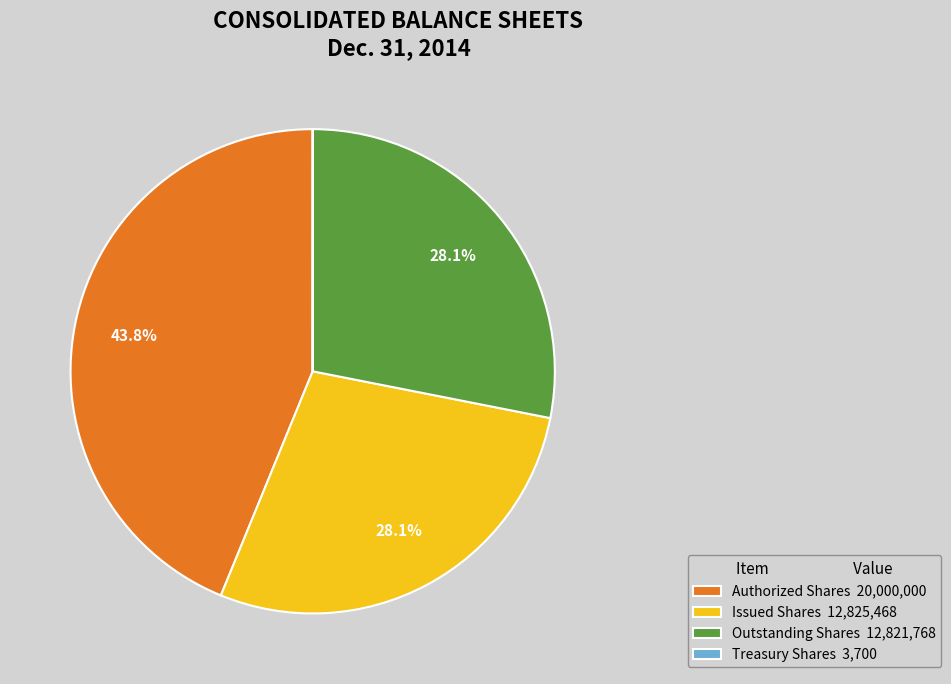

Combined, do Outstanding Shares 12,821,768 and Issued Shares 12,825,468 account for over 50%?

Yes